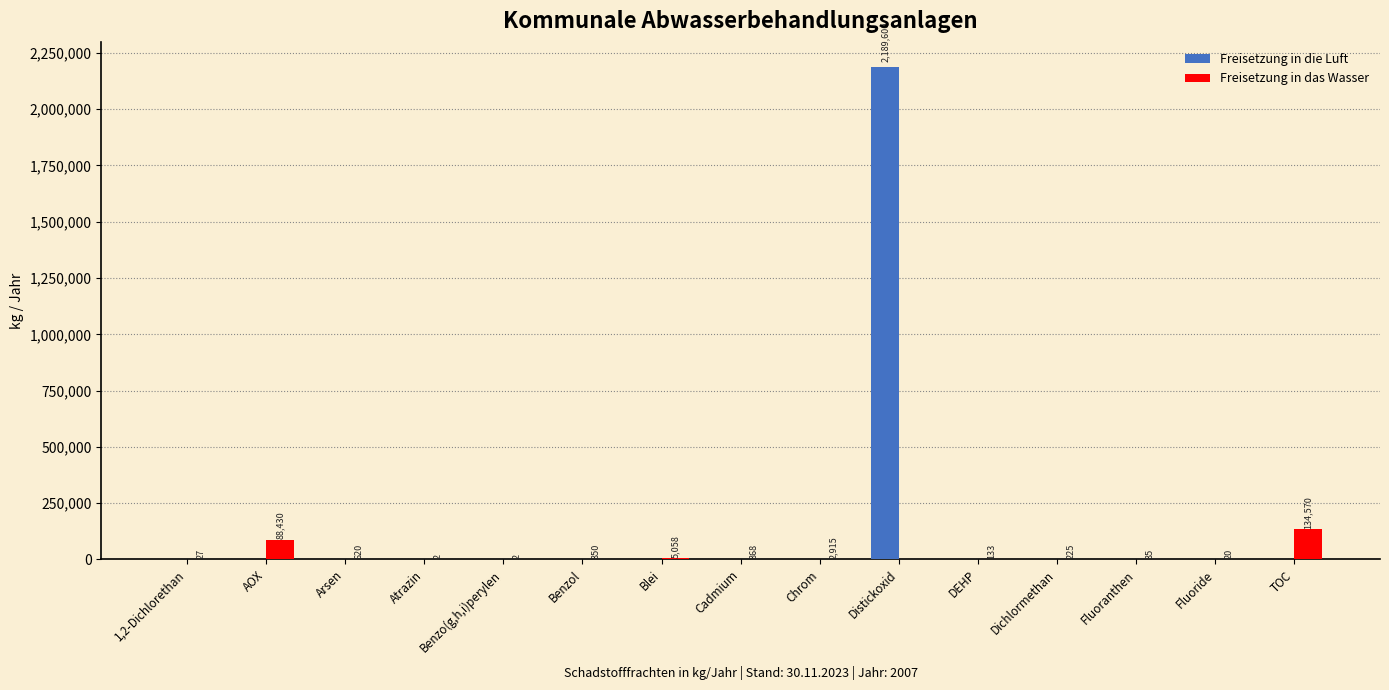

How many groups of bars are there?

15